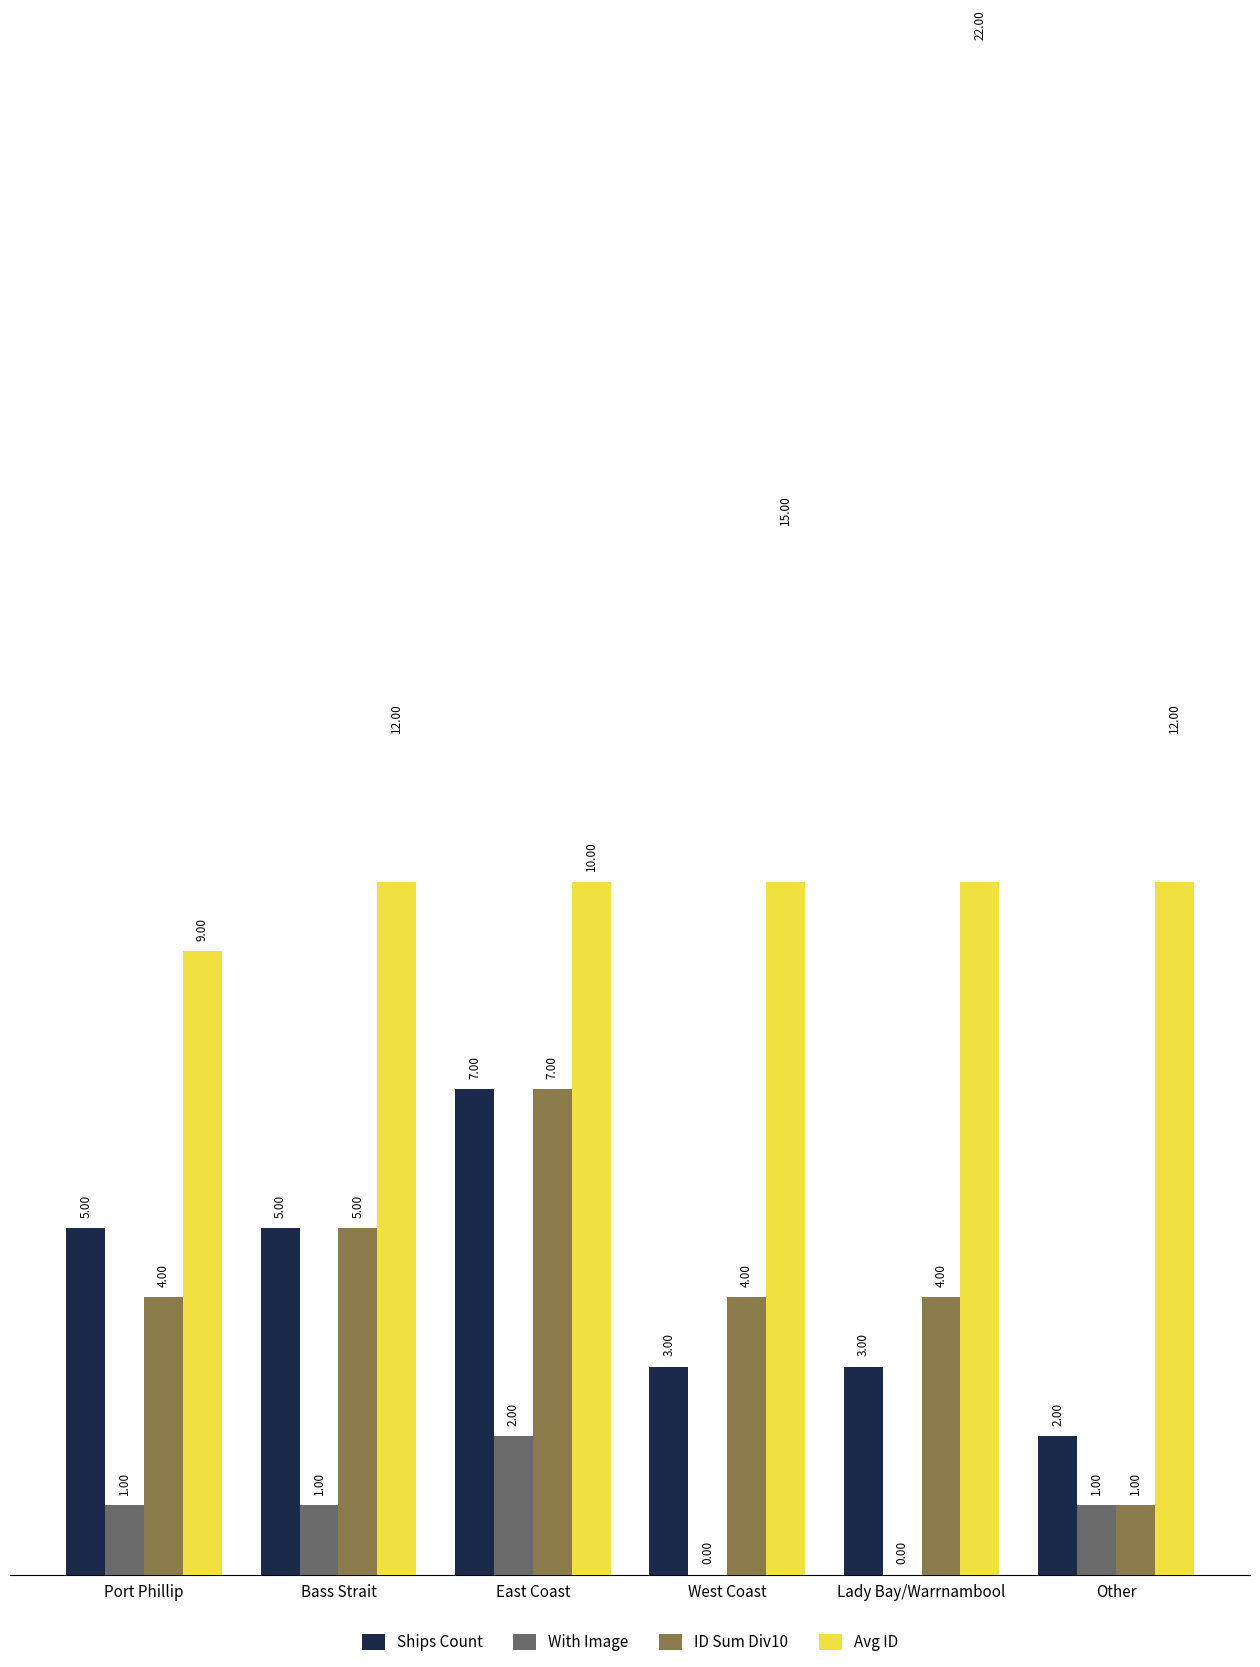

Reading left to right, extract all data points from this chart.

Ships Count: Port Phillip=5	Bass Strait=5	East Coast=7	West Coast=3	Lady Bay/Warrnambool=3	Other=2
With Image: Port Phillip=1	Bass Strait=1	East Coast=2	West Coast=0	Lady Bay/Warrnambool=0	Other=1
ID Sum Div10: Port Phillip=4	Bass Strait=5	East Coast=7	West Coast=4	Lady Bay/Warrnambool=4	Other=1
Avg ID: Port Phillip=9	Bass Strait=12	East Coast=10	West Coast=15	Lady Bay/Warrnambool=22	Other=12